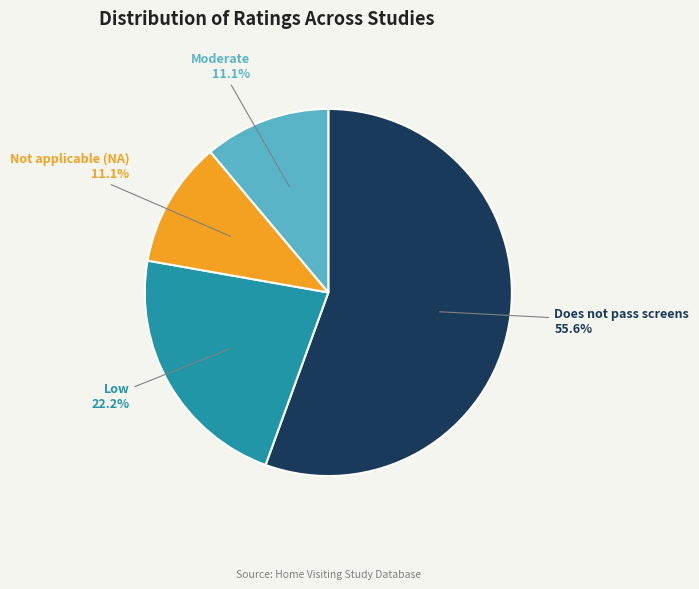

Combined, what portion of the pie is Moderate and Low?

33.3%